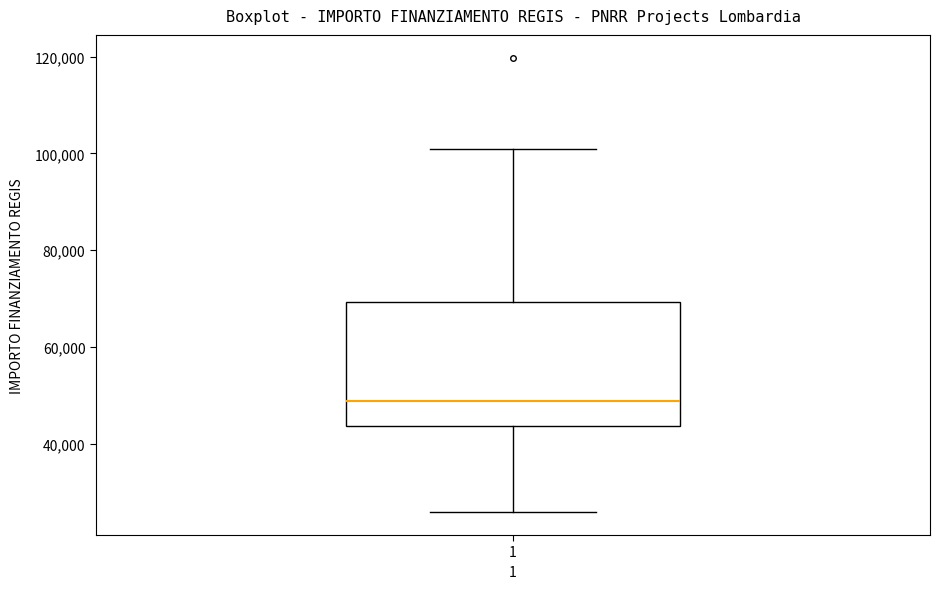

Transcribe this box plot: give where the median line is, the range the box spans, and where the two whiskers end, as read against the y-axis. The values are not printed on the chart, so give them approximately, as read against the axis.

median 48000, box 44000 to 70000, whiskers 26000 to 100000